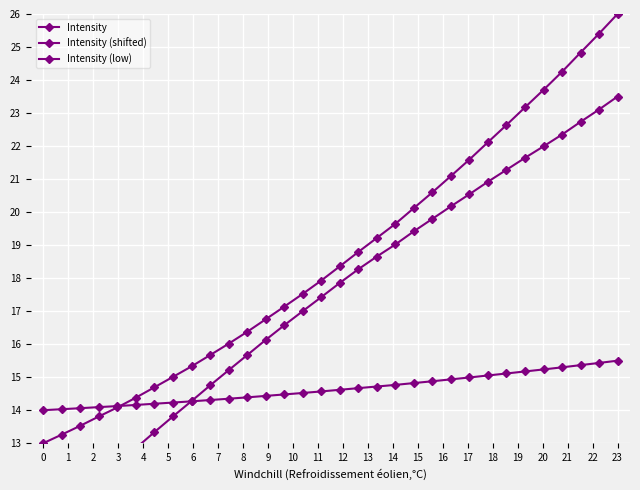

Between 11 and 23, which series saw the biggest shift?

Intensity